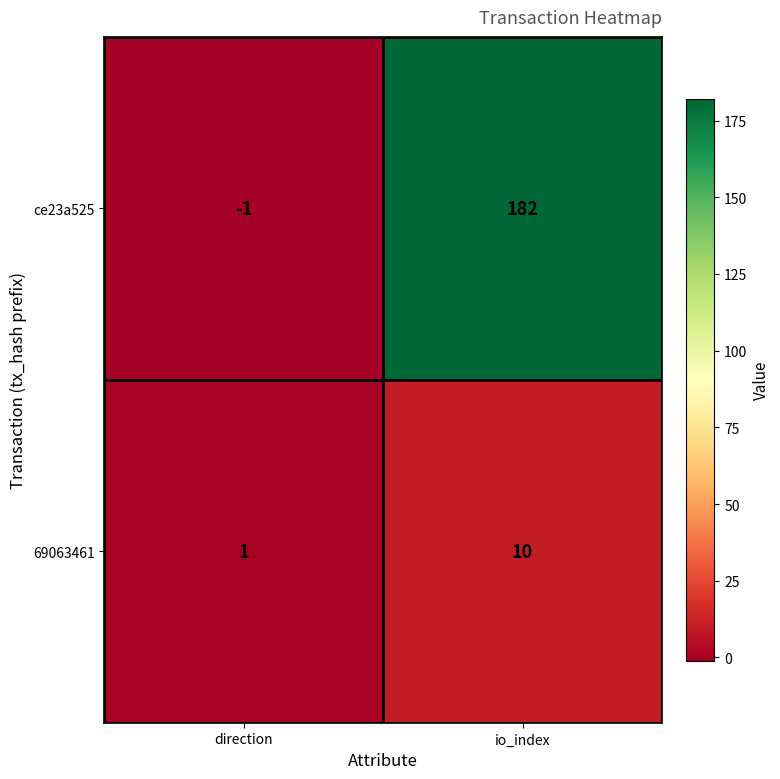

What is the total value across all series at io_index?

192